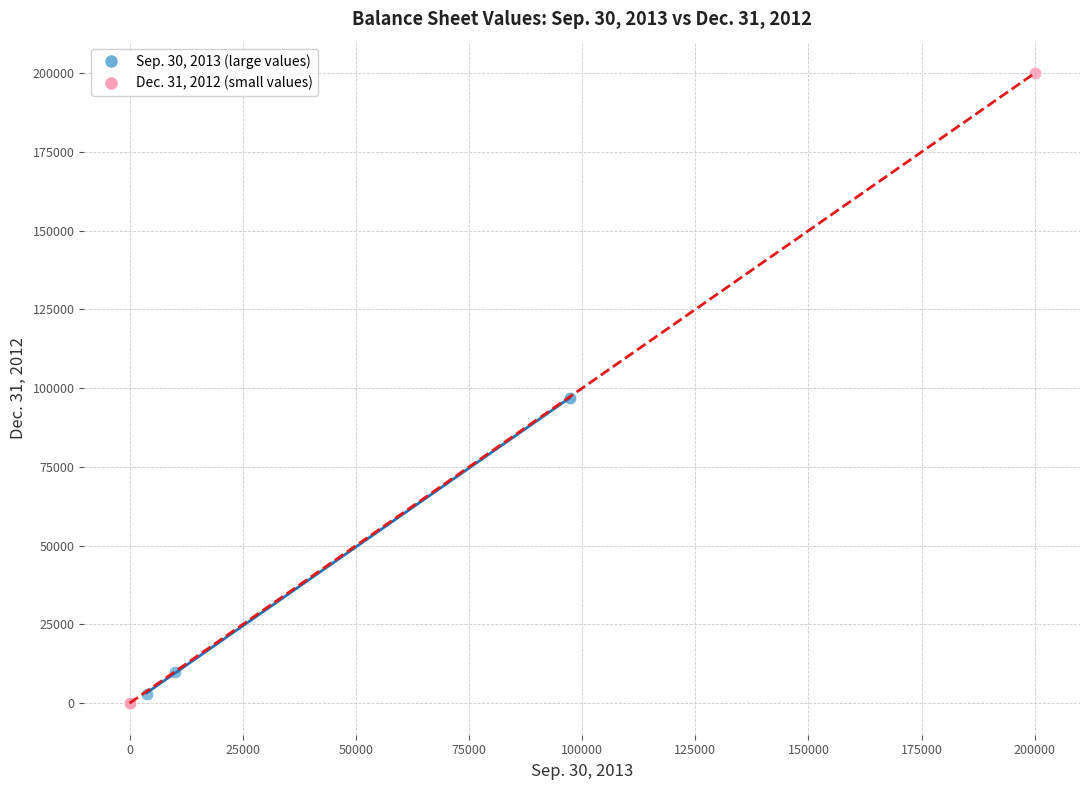

What are all the series names shown in the legend?

Sep. 30, 2013 (large values), Dec. 31, 2012 (small values)